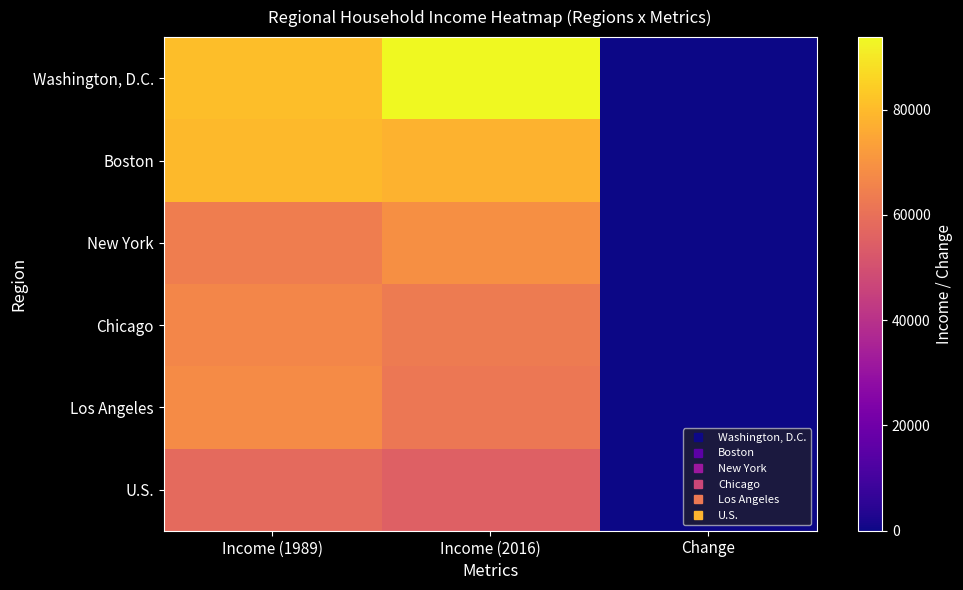

Which series has the widest spread of values?

Washington, D.C.